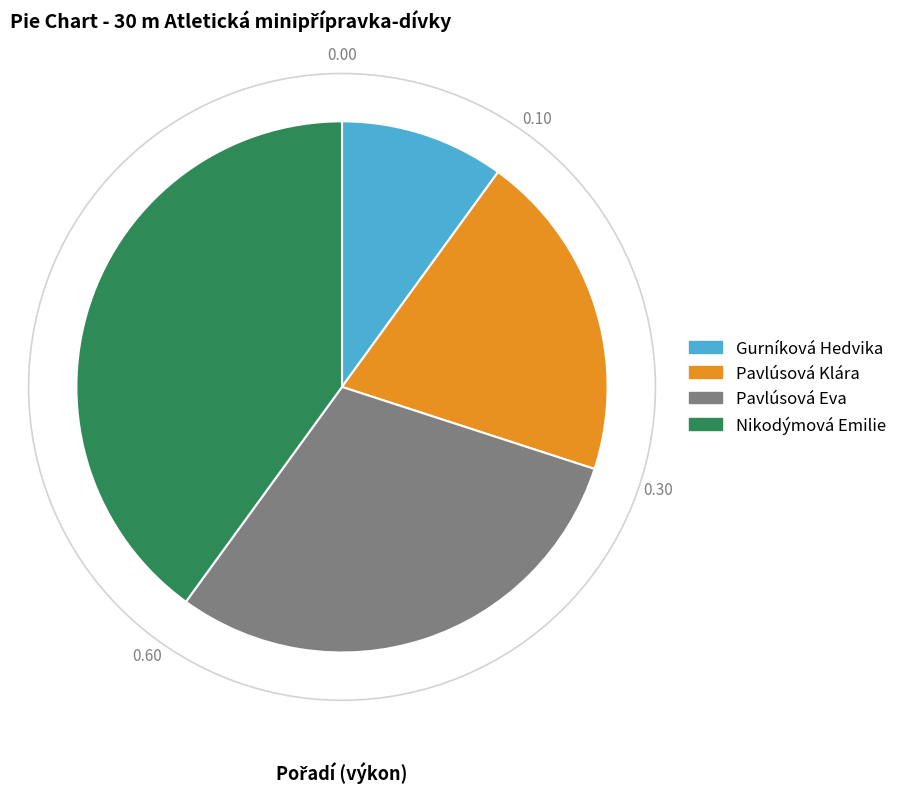

Which slice is the smallest?

Gurníková Hedvika